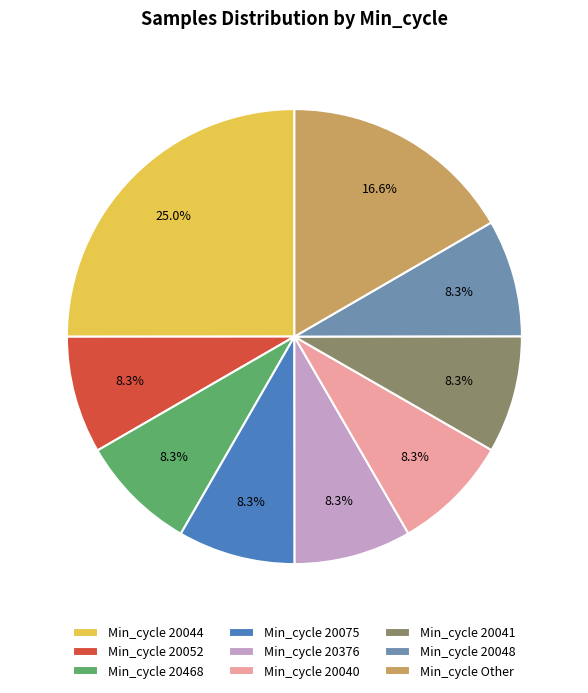

Is the sum of Min_cycle 20044 and Min_cycle 20376 greater than half?

No